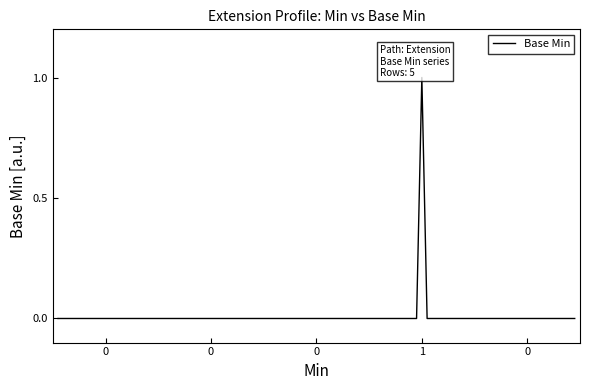

How many distinct data groups are displayed?

1